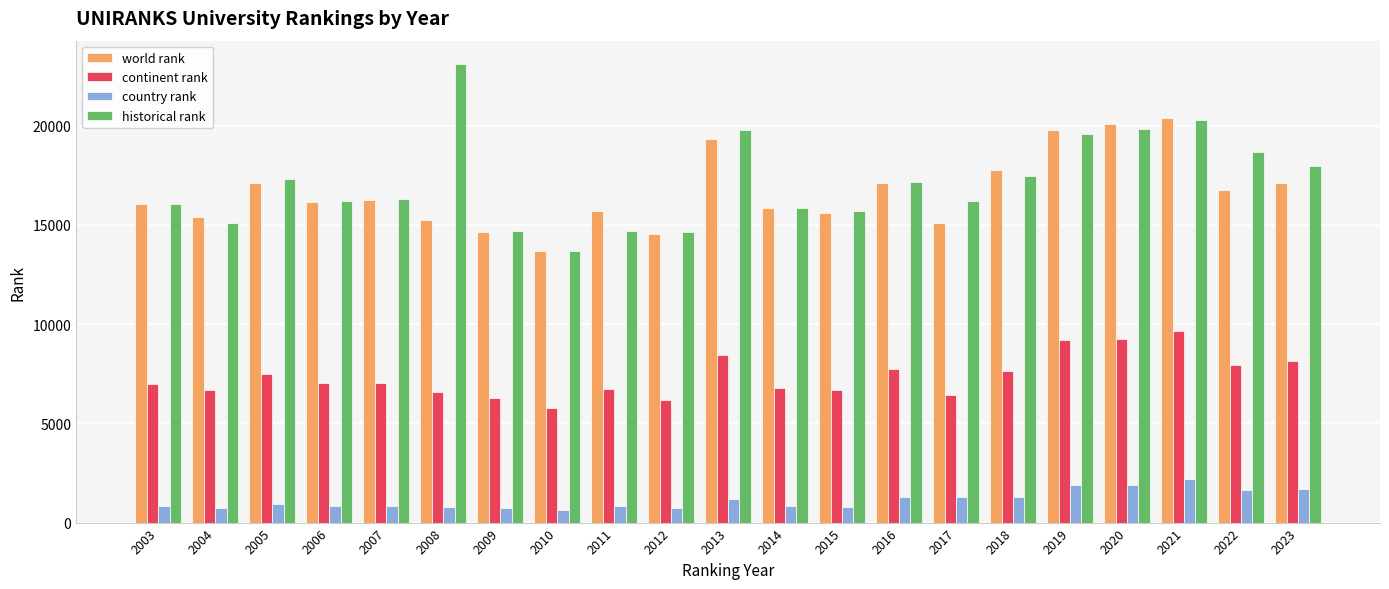

What is the lowest value of the country rank series?

641.0